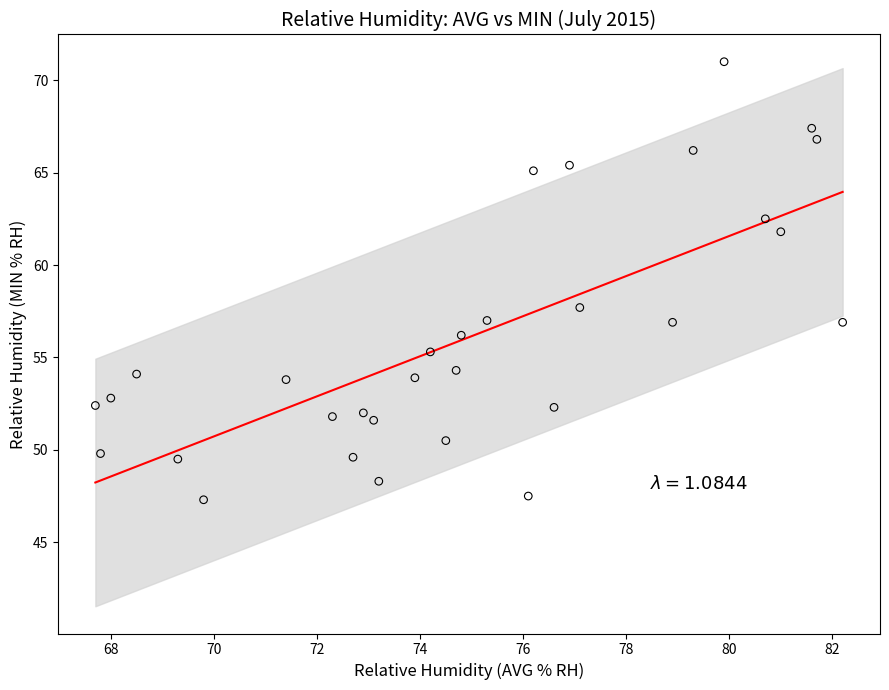

What is the range of Y values (max minus min)?

23.7